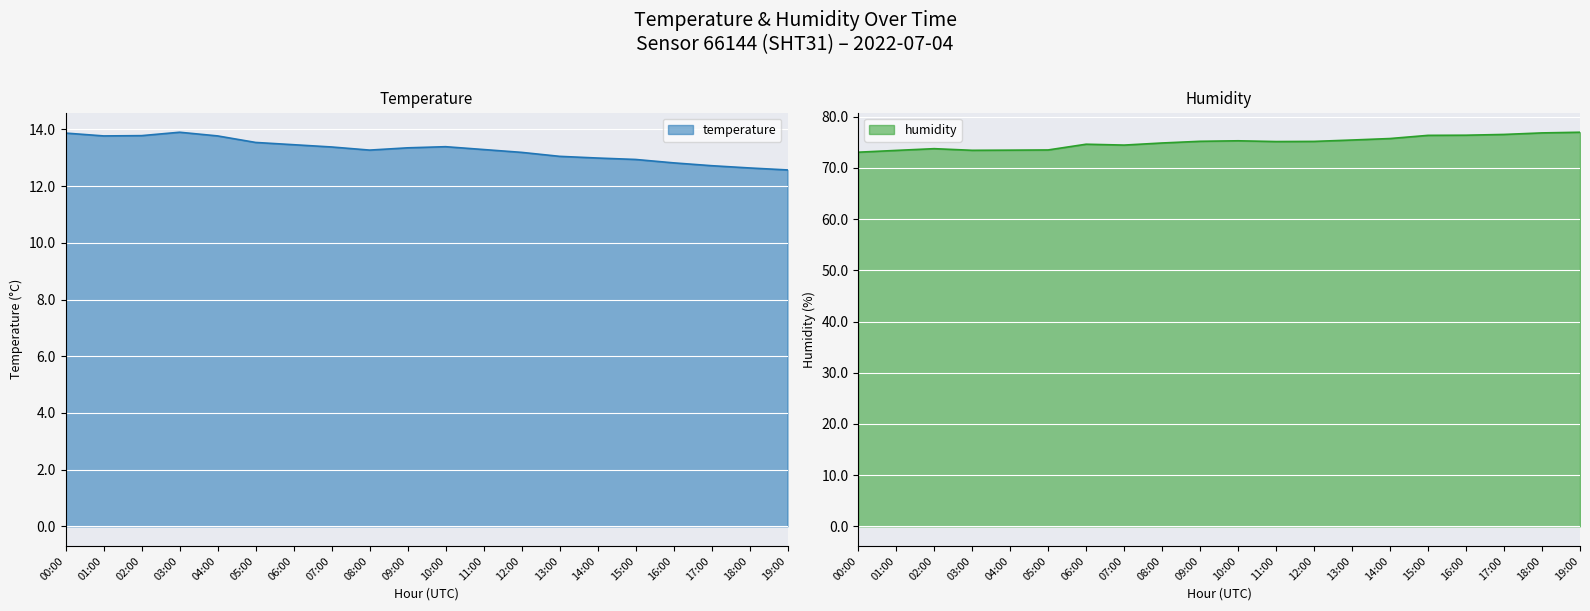

How many lines are shown in the chart?

2